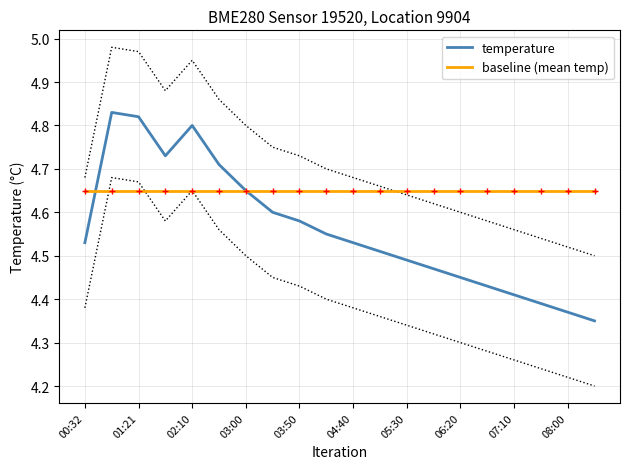

Which series changed the most between 08:00 and 11?

temperature